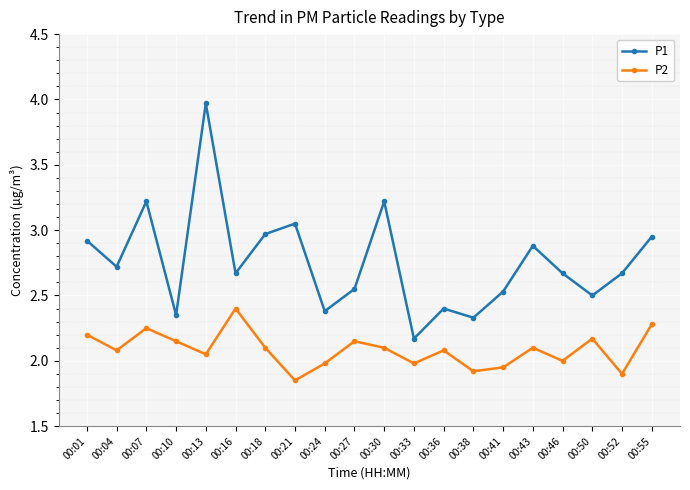

At which category does P2 reach its first local peak?

00:07